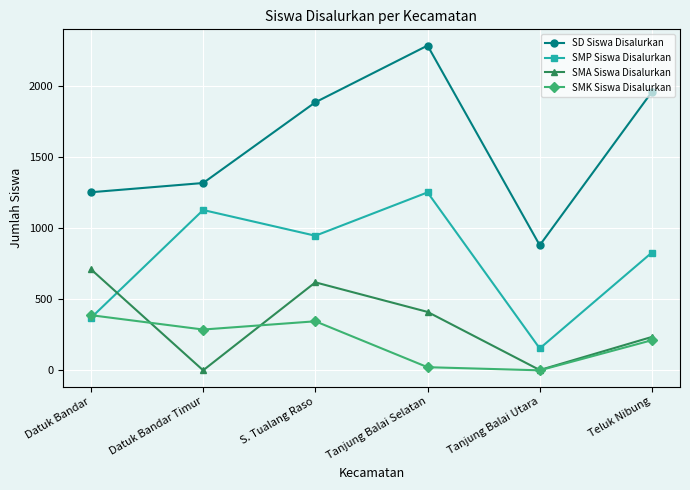

At which category does the chart reach its peak across all series?

Tanjung Balai Selatan